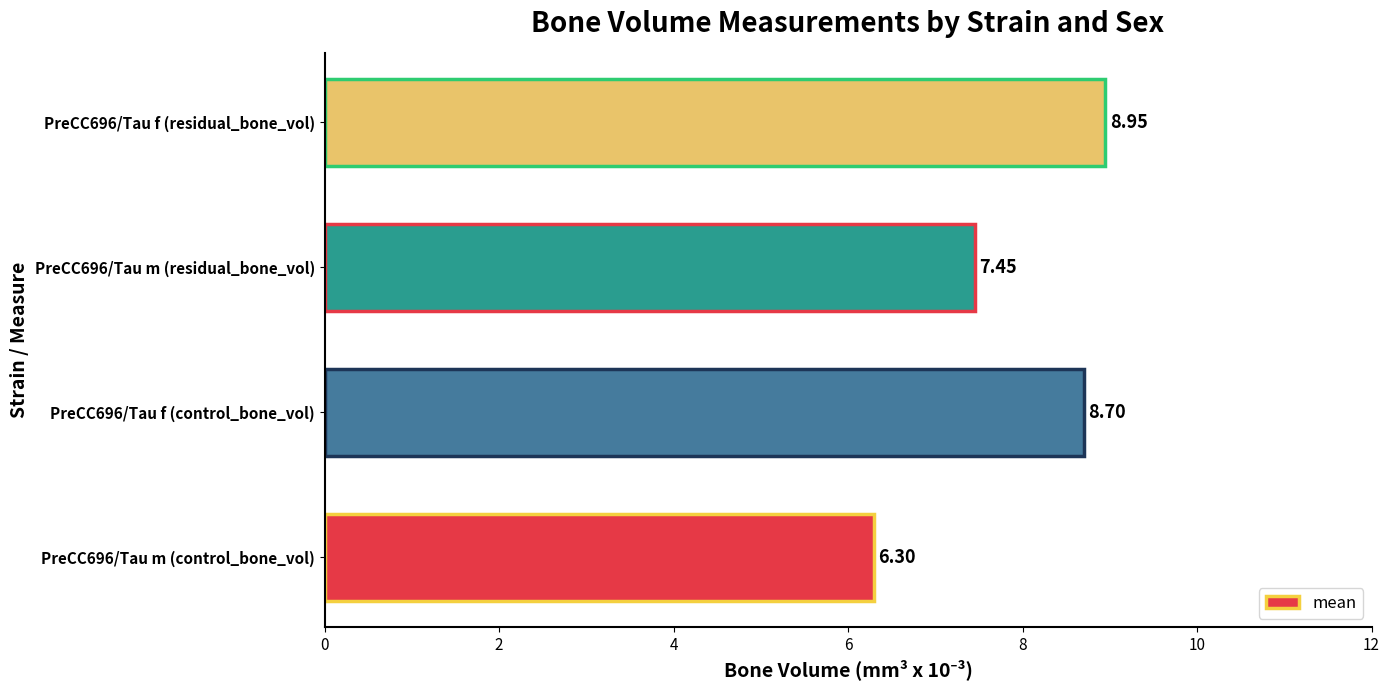

Rank the categories by value from highest to lowest.

PreCC696/Tau f (residual_bone_vol), PreCC696/Tau f (control_bone_vol), PreCC696/Tau m (residual_bone_vol), PreCC696/Tau m (control_bone_vol)